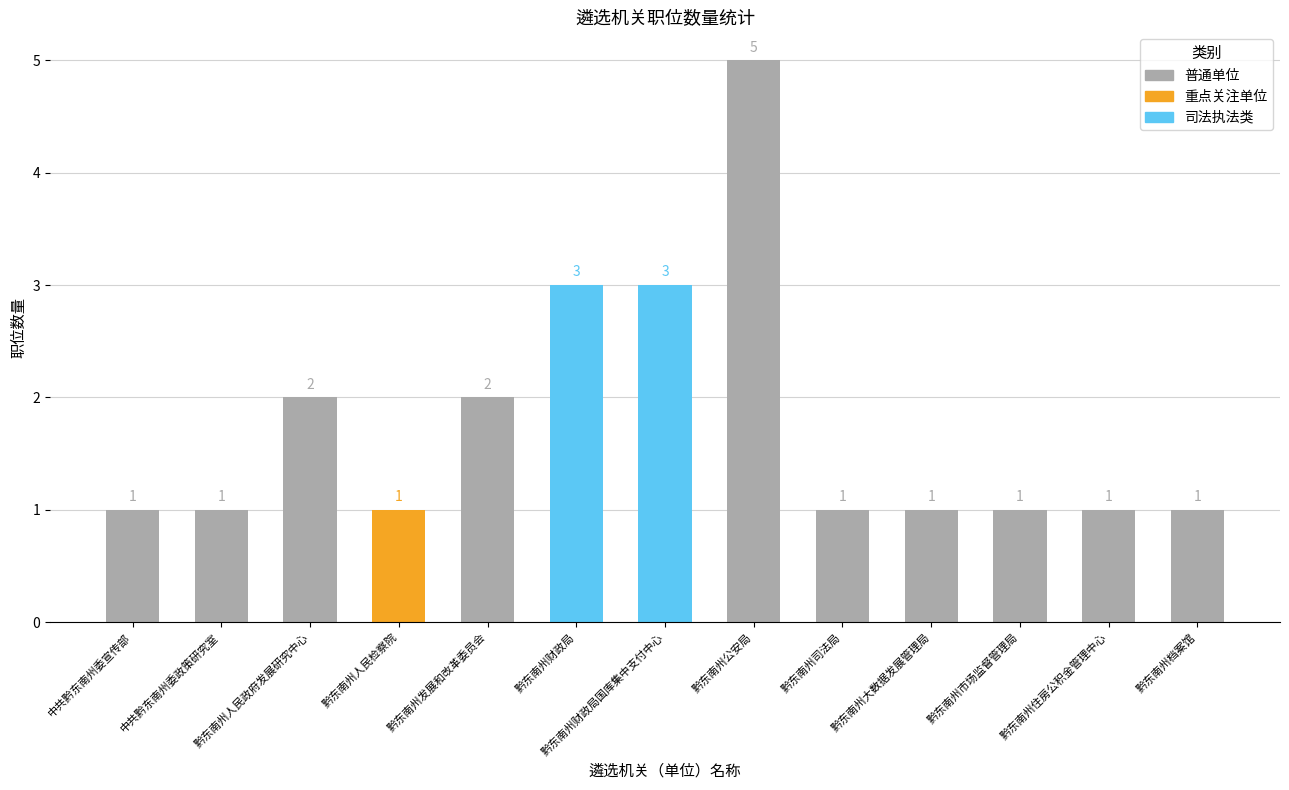

What is the value of the 6th bar from the left?

3